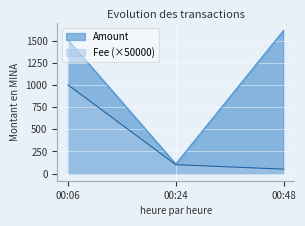

What is the smallest value displayed?

50.0